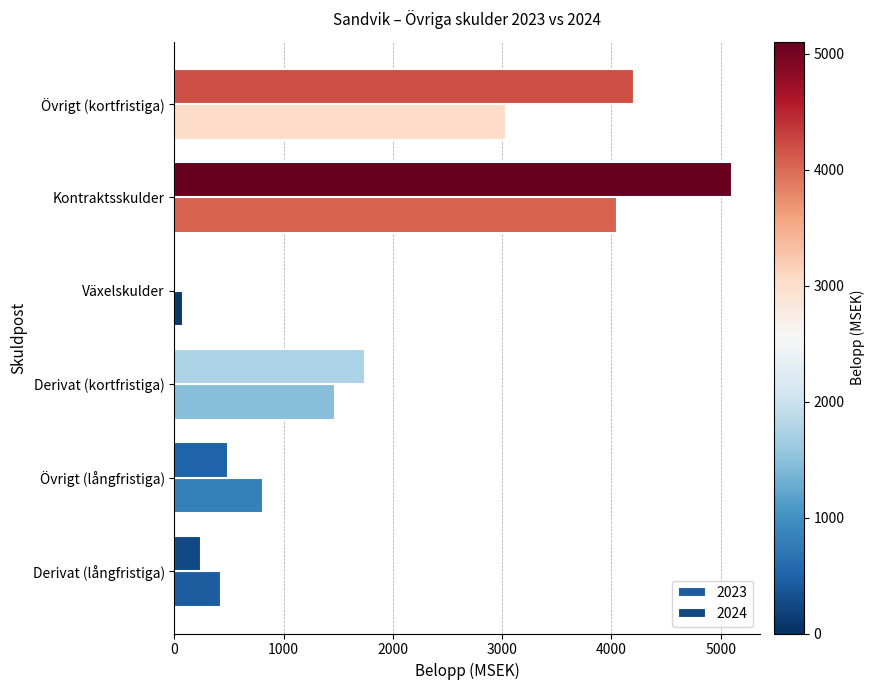

How many categories are shown in the chart?

6